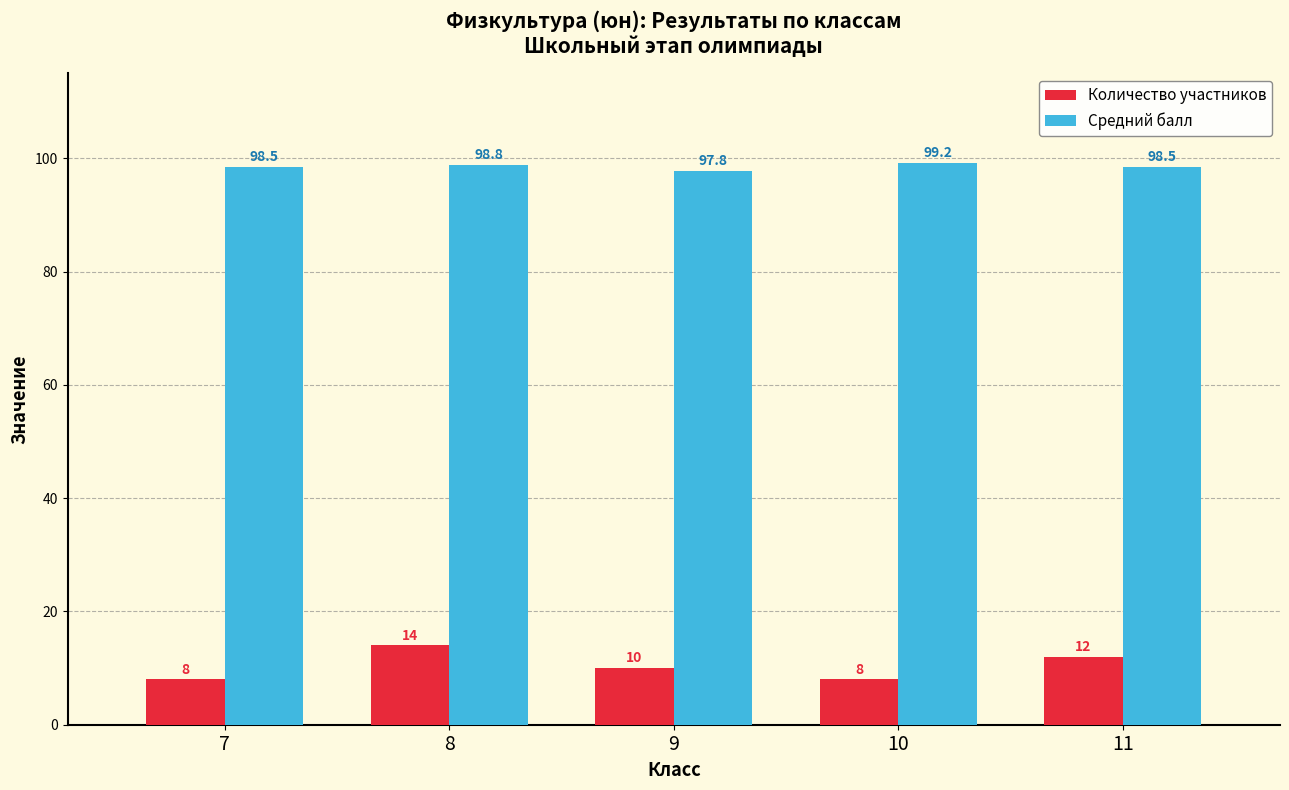

How many values in the Количество участников series are below 10?

2